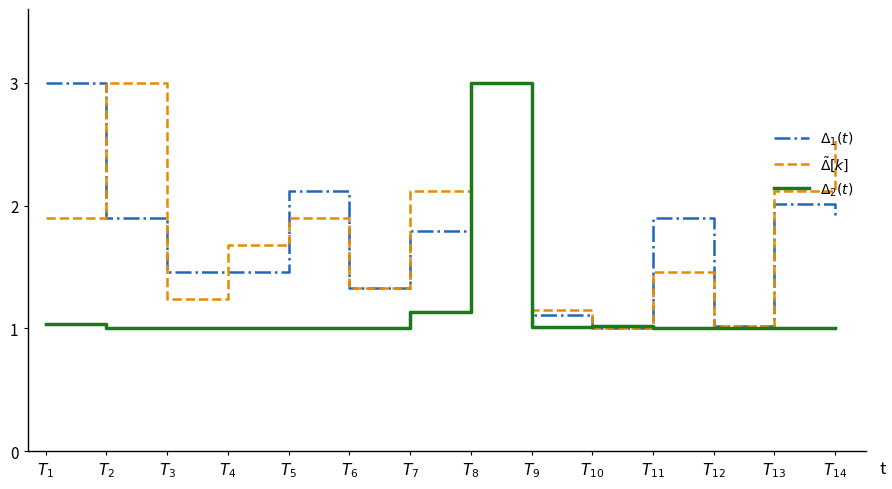

What is the greatest value displayed?

3.0